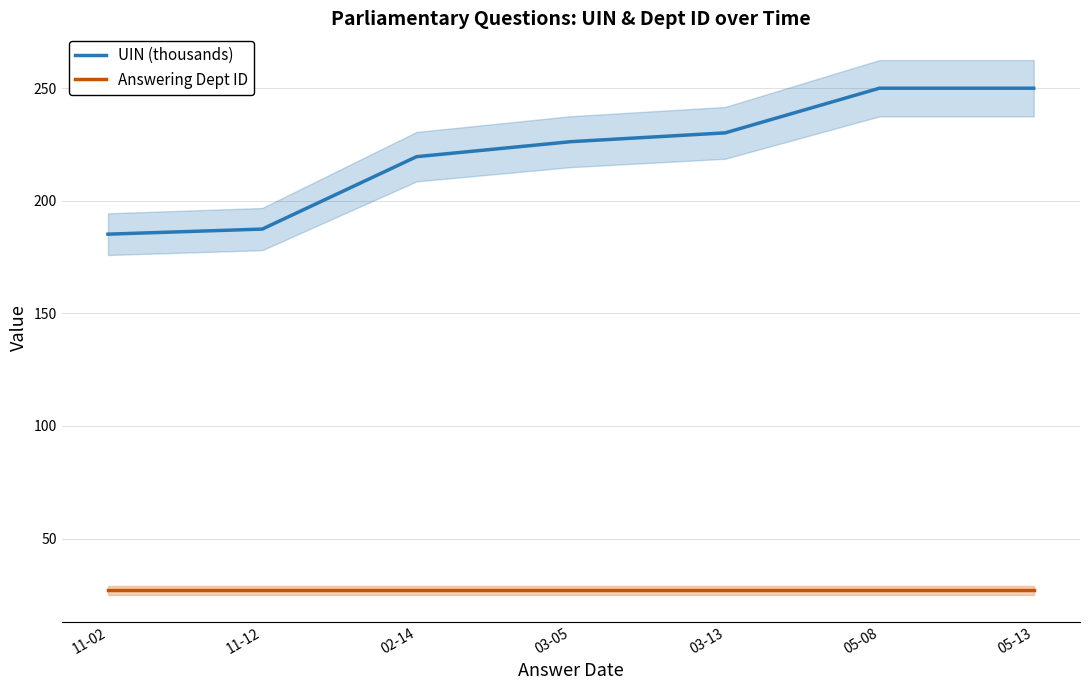

Read the UIN (thousands) value at 03-13.

230.1